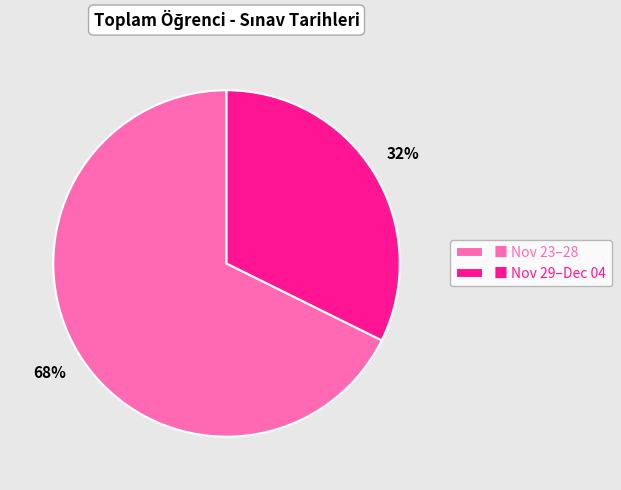

How many segments does this pie chart have?

2